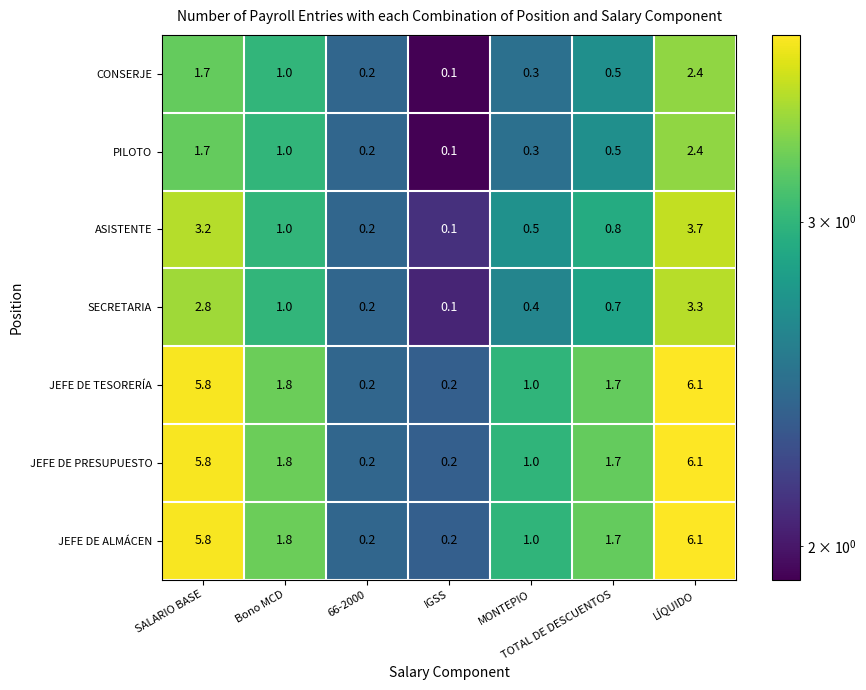

True or false: JEFE DE PRESUPUESTO has a value of 1.7 at TOTAL DE DESCUENTOS.

True